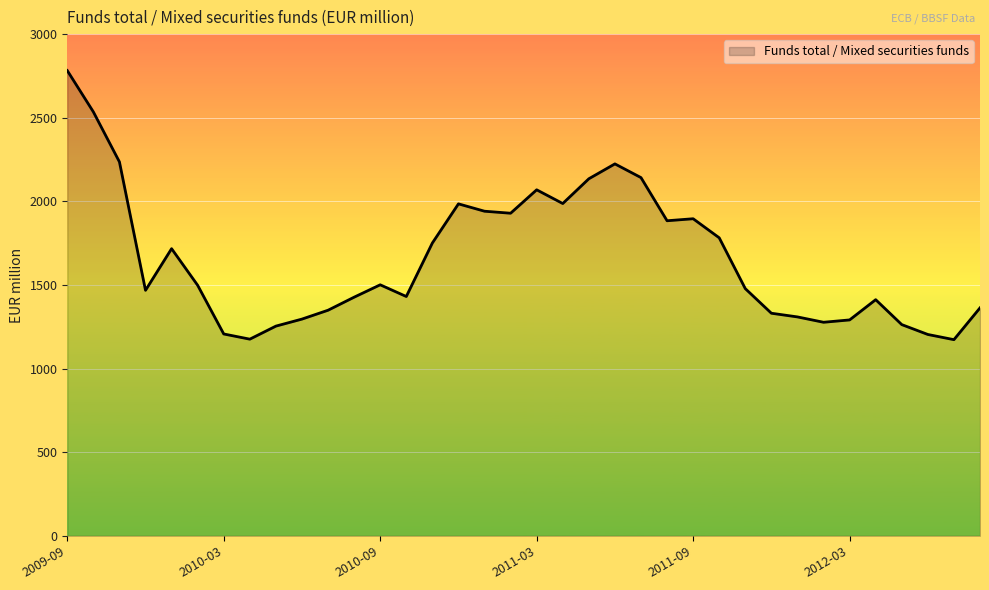

What is the smallest value displayed?

1173